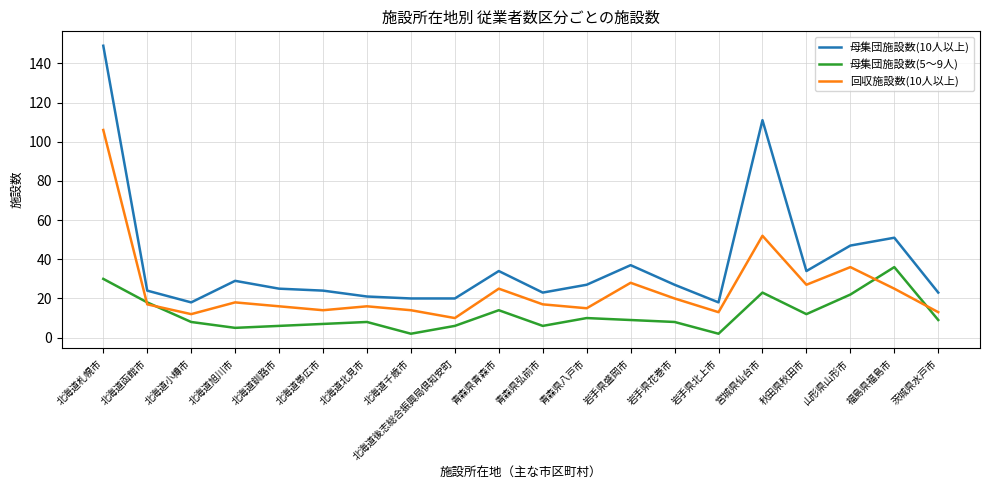

What is the difference between the second highest and minimum values in the 母集団施設数(5～9人) series?

28